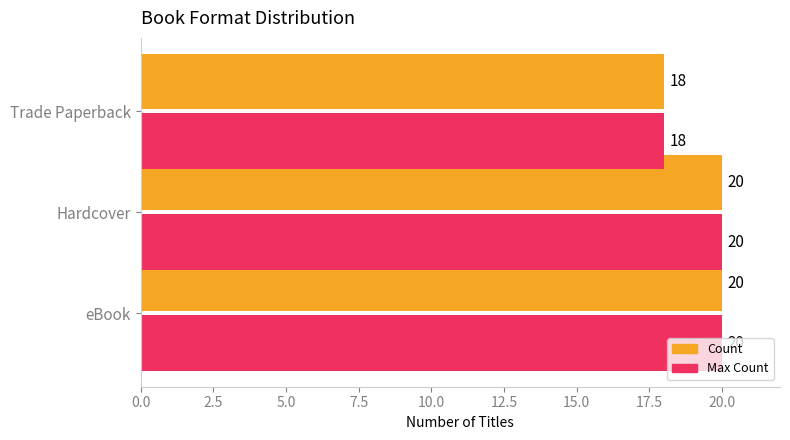

How many distinct data groups are displayed?

2